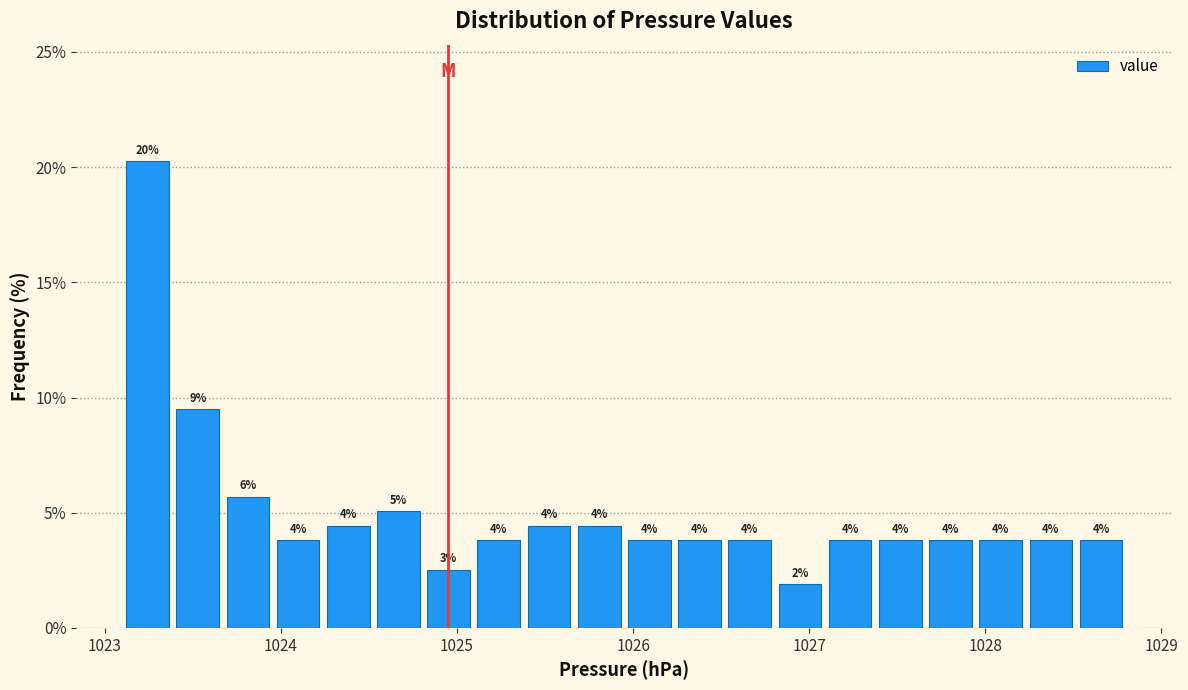

Read against the x-axis, roughly where is the centre of the tallest bar?

1023.2